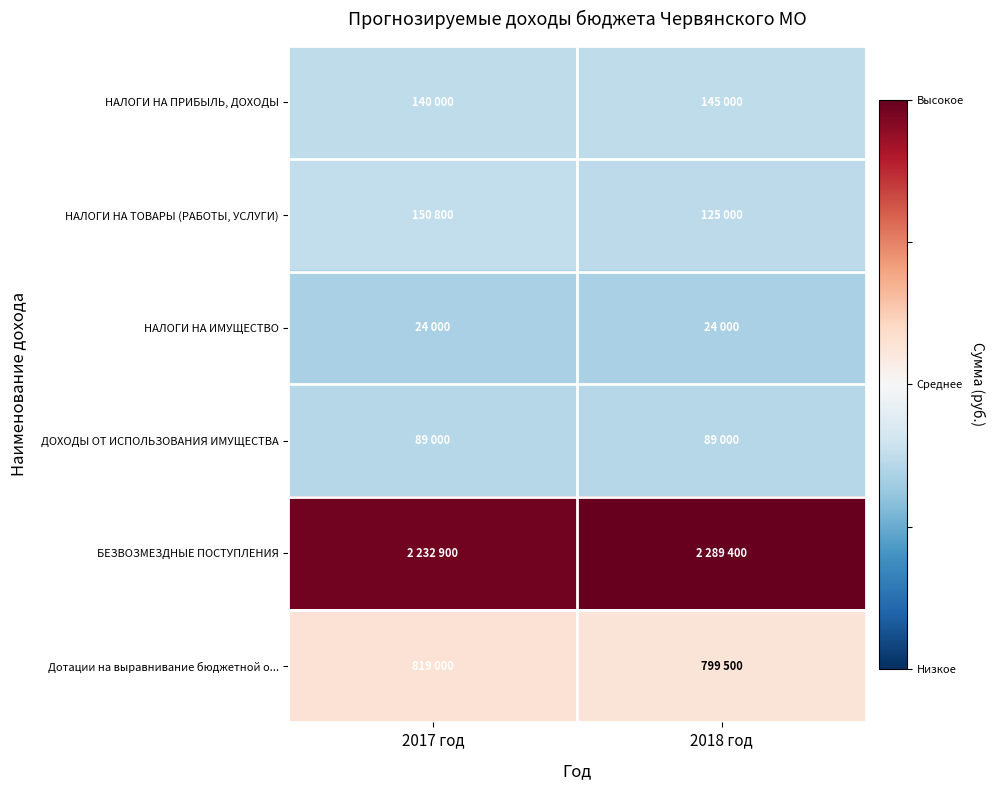

Reading left to right, what are all the values shown in this chart?

НАЛОГИ НА ПРИБЫЛЬ, ДОХОДЫ: 2017 год=-0.5	2018 год=-0.5
НАЛОГИ НА ТОВАРЫ (РАБОТЫ, УСЛУГИ): 2017 год=-0.5	2018 год=-0.6
НАЛОГИ НА ИМУЩЕСТВО: 2017 год=-0.7	2018 год=-0.7
ДОХОДЫ ОТ ИСПОЛЬЗОВАНИЯ ИМУЩЕСТВА: 2017 год=-0.6	2018 год=-0.6
БЕЗВОЗМЕЗДНЫЕ ПОСТУПЛЕНИЯ: 2017 год=2.1	2018 год=2.1
Дотации на выравнивание бюджетной о...: 2017 год=0.3	2018 год=0.3